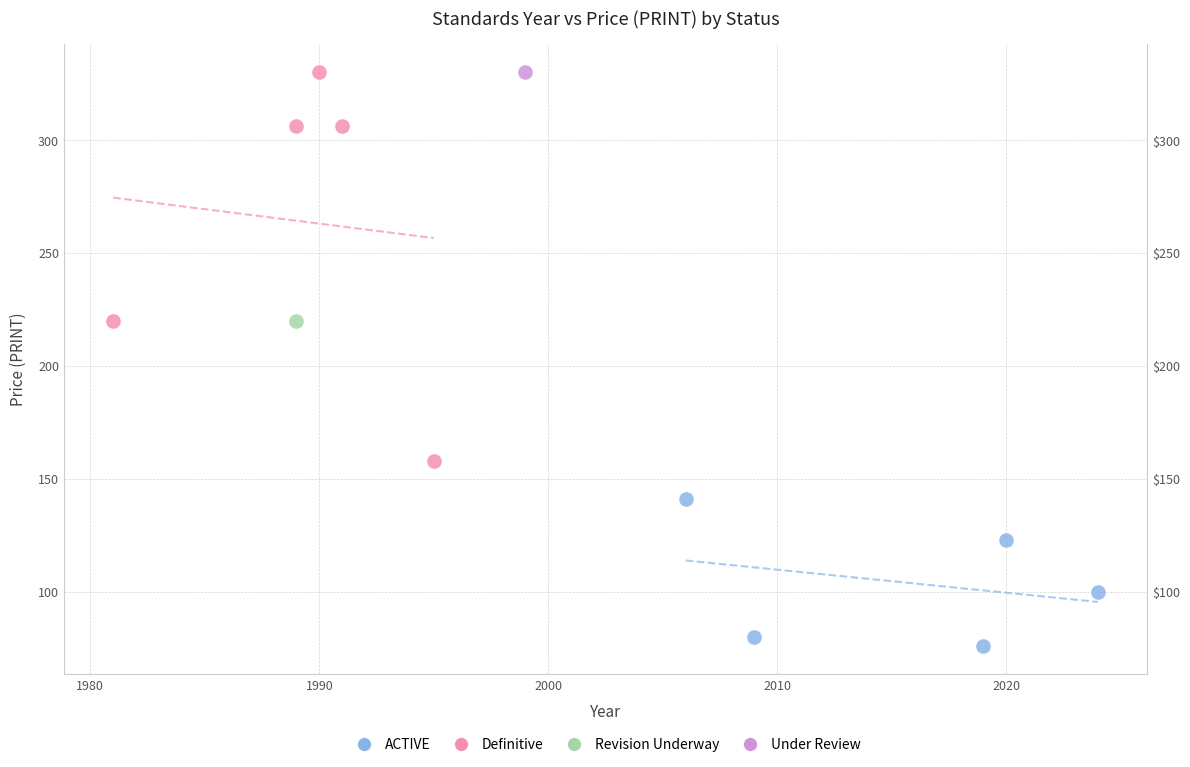

What are all the series names shown in the legend?

ACTIVE, Definitive, Revision Underway, Under Review